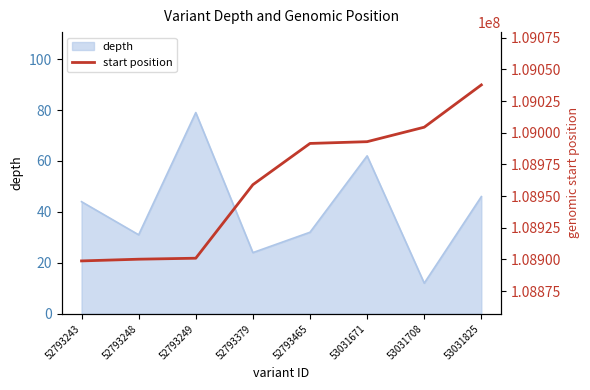

True or false: the data has more than 2 interior local peaks.

False